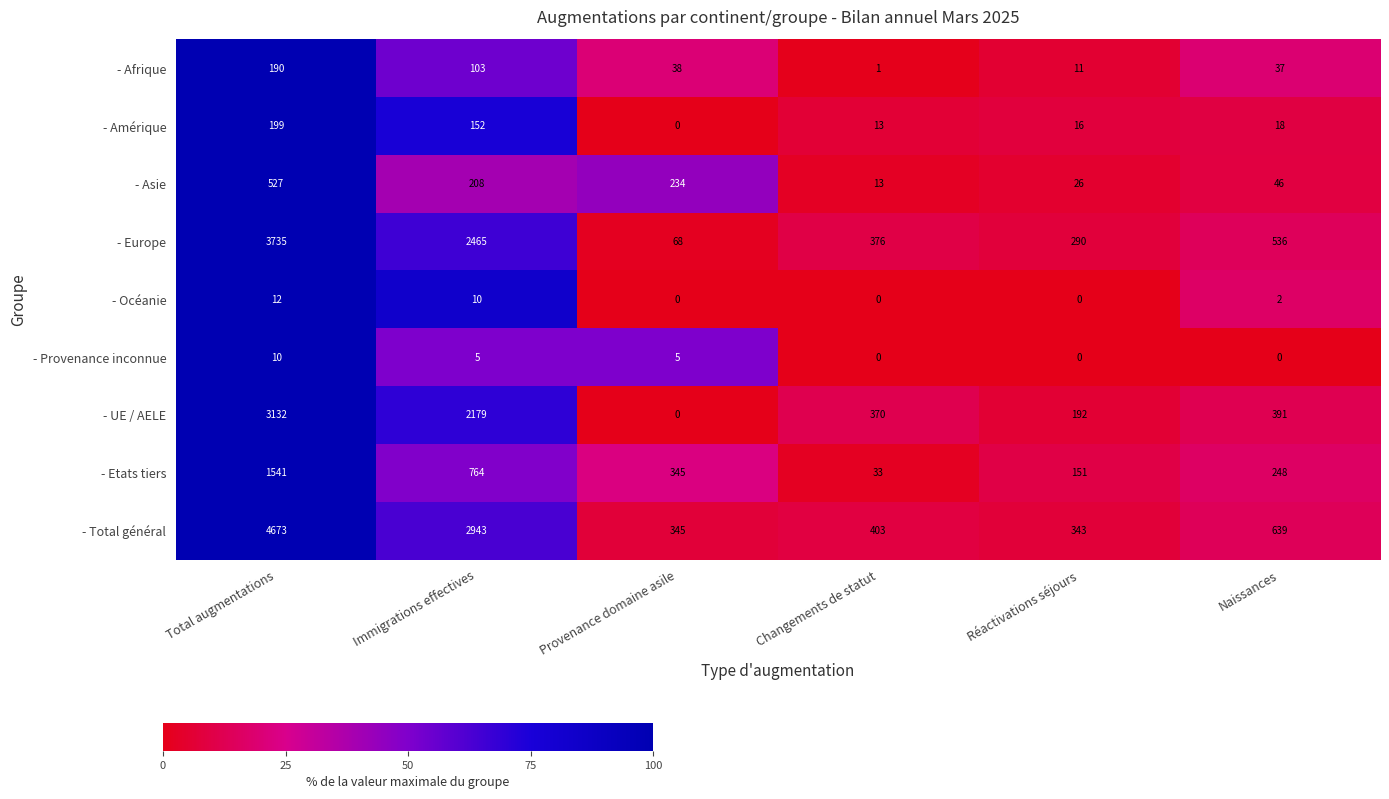

How many categories are shown in the chart?

6